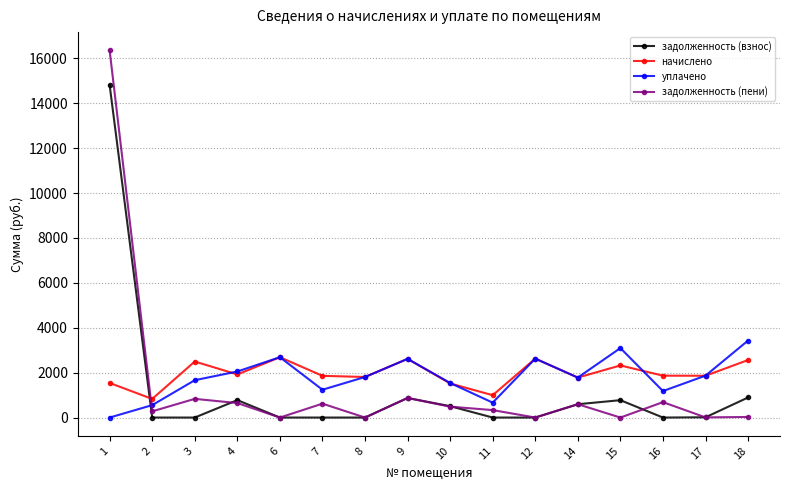

What is the value of the начислено point at the 5th from the left?

2687.8